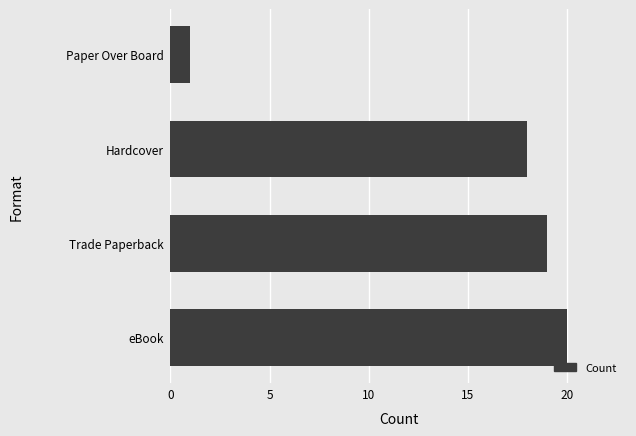

The value at Trade Paperback is 19. True or false?

True